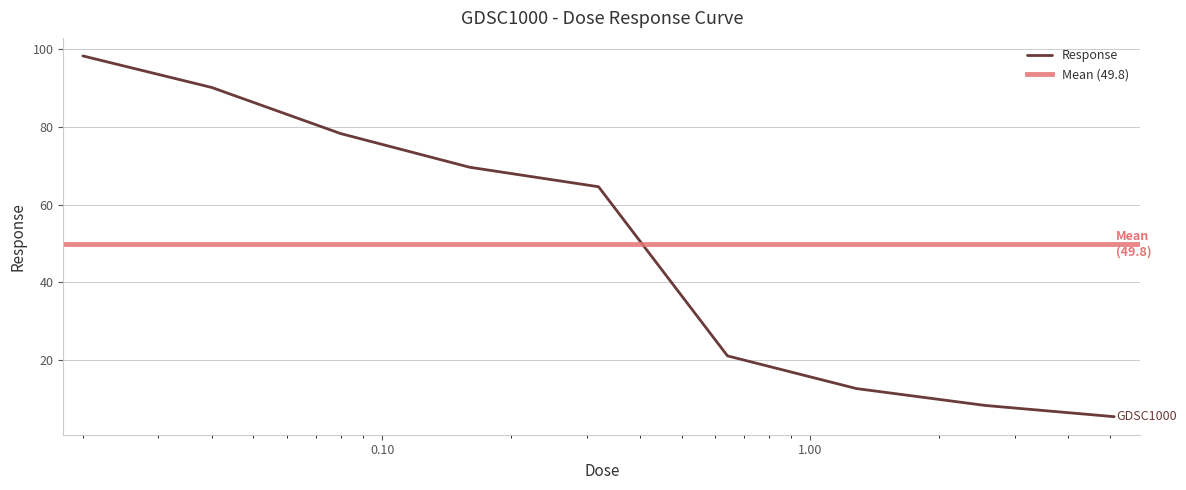

List the labels in order of value, smallest first.

5.12, 2.56, 1.28, 0.64, 0.32, 0.16, 0.08, 0.04, 0.02